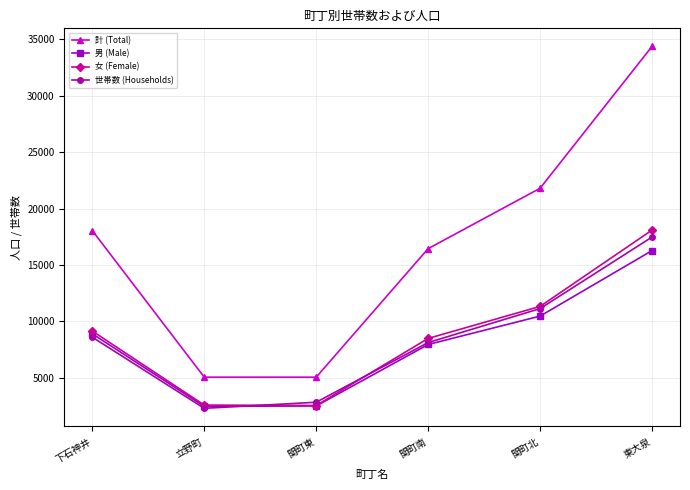

The 世帯数 (Households) series shows 718 at 立野町. True or false?

False